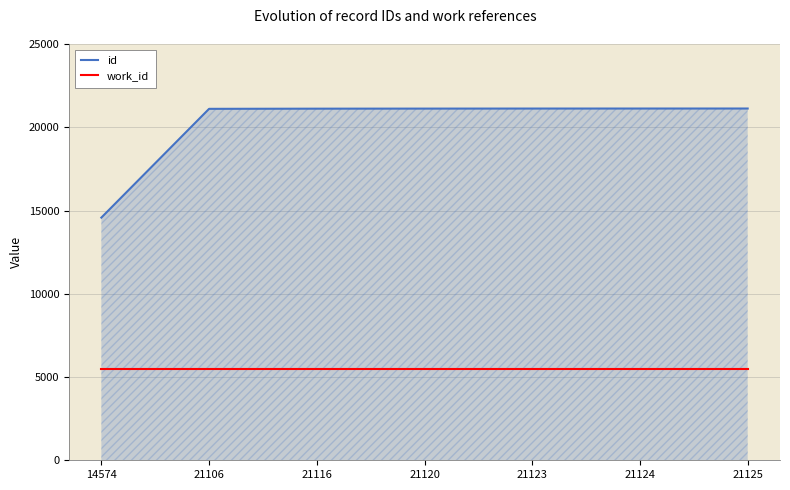

At 14574, list the series in order from smallest to largest.

work_id, id